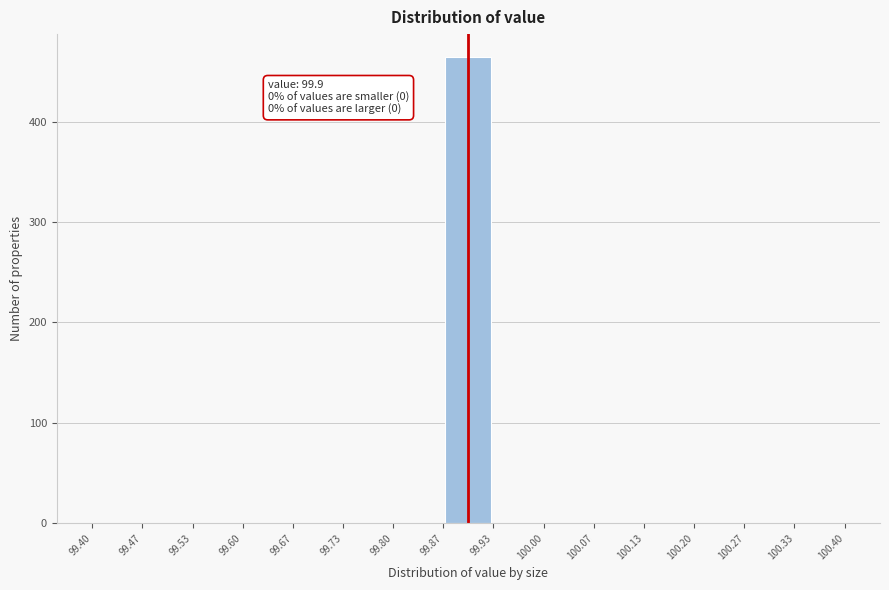

Over which range of the x-axis is the bar tallest?

99.87 to 99.93